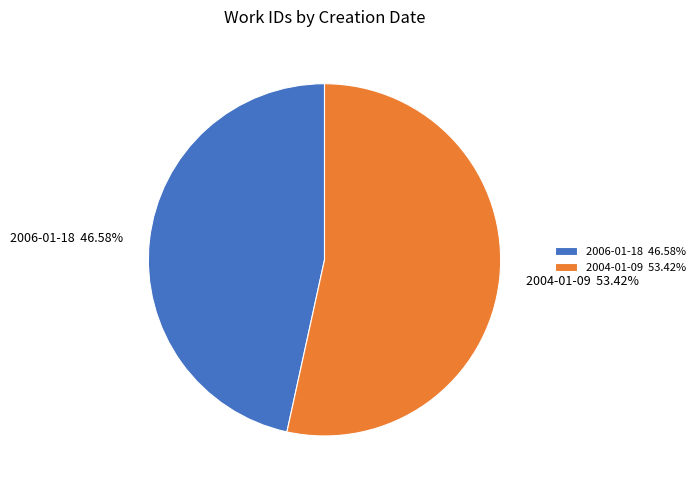

Which slice represents more than half of the pie?

2004-01-09